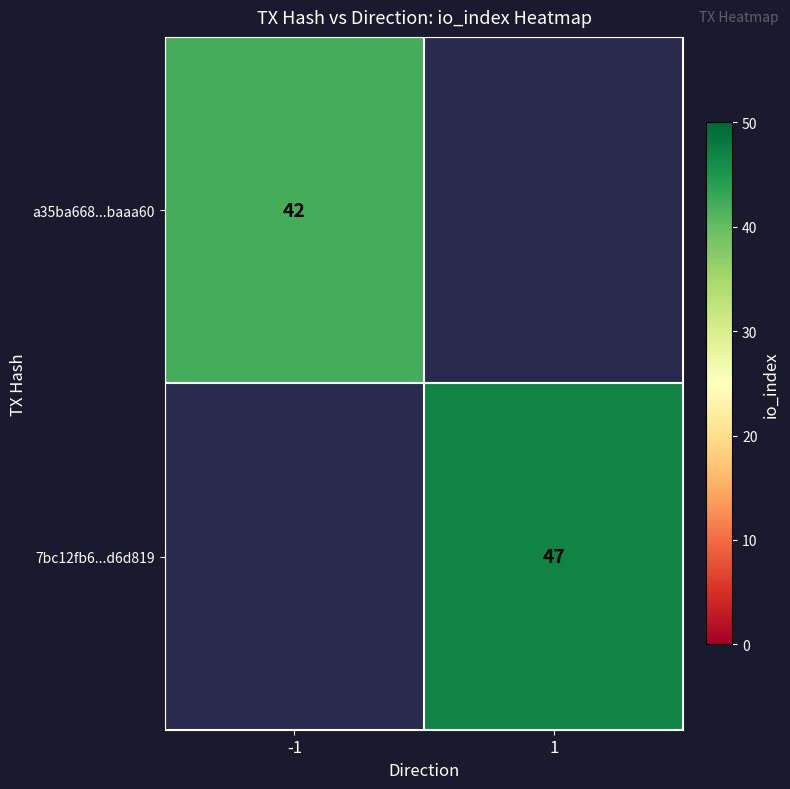

The a35ba668...baaa60 series shows 11.0 at -1. True or false?

False